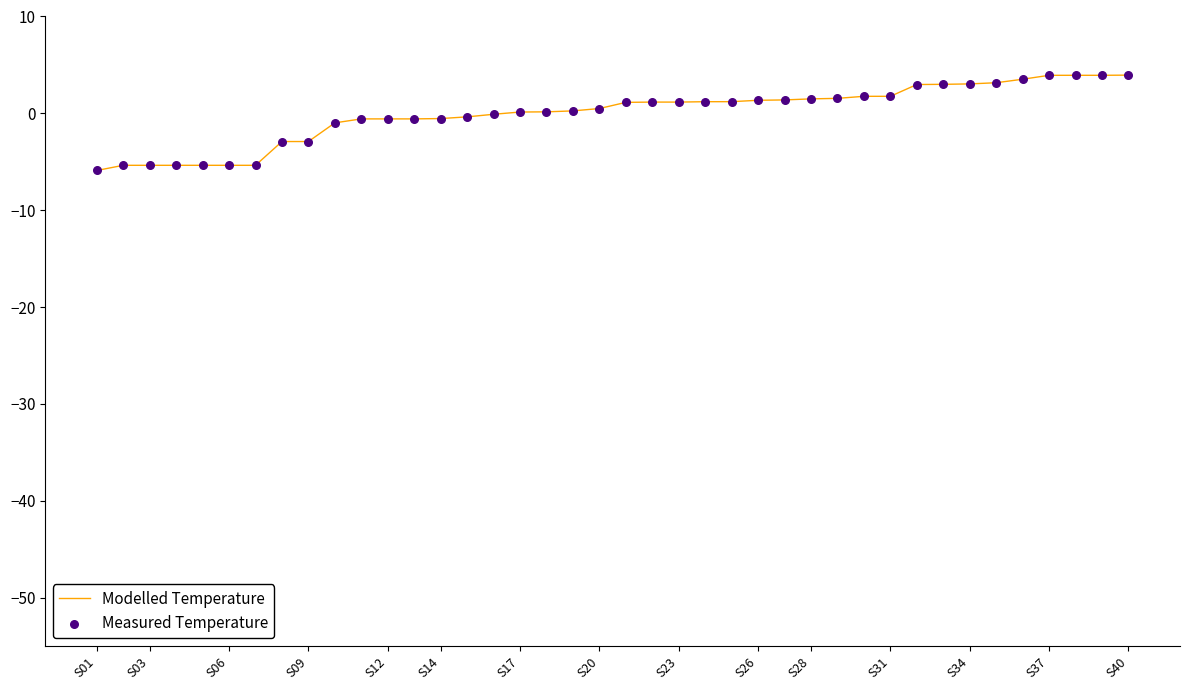

What is the difference between the maximum and minimum values?

9.8